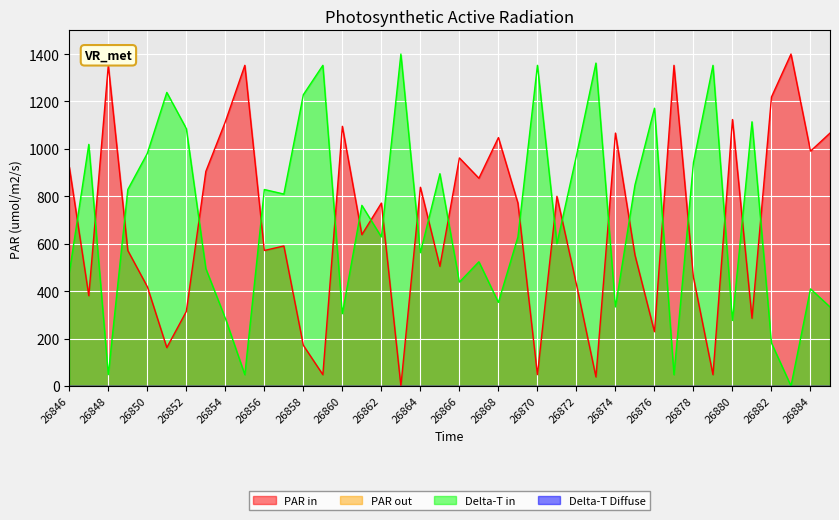

What is the spread (max minus min) of values at 26857?

219.0